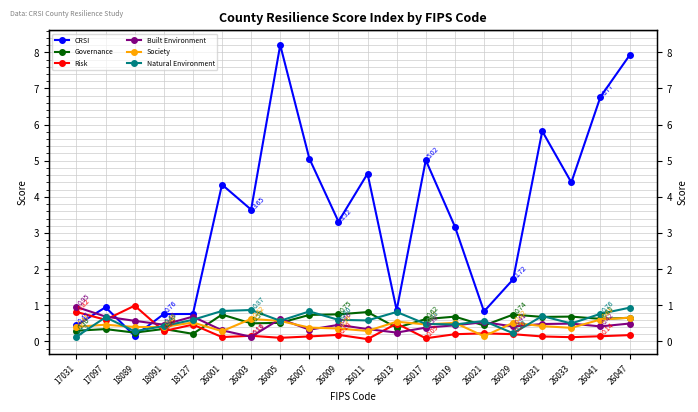

At which category is the sum across all series the highest?

26047